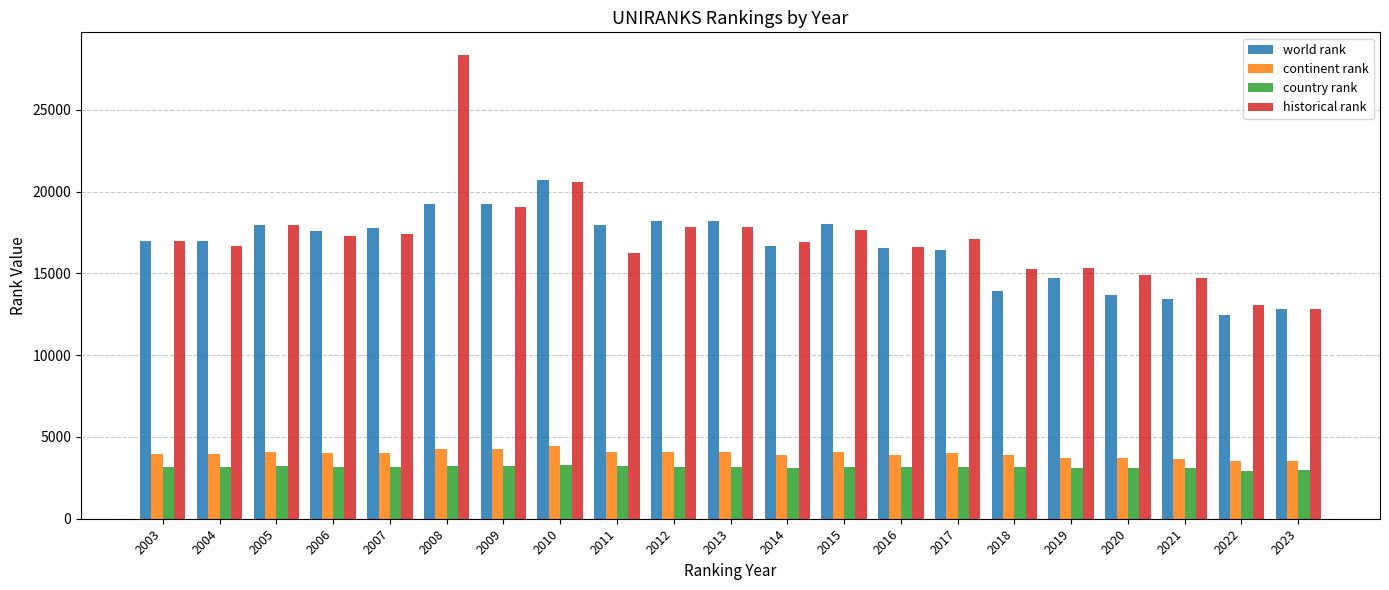

What is the highest value of the country rank series?

3255